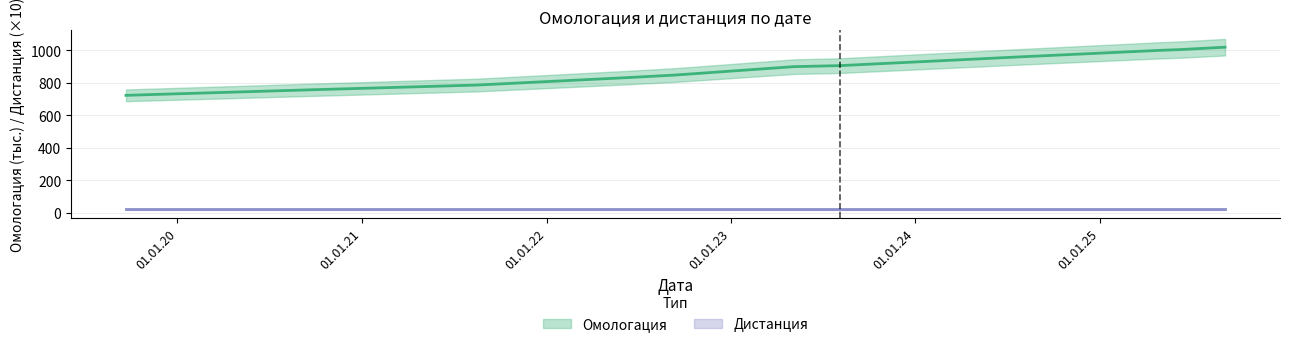

What position from the right is 29.09.2020?

12